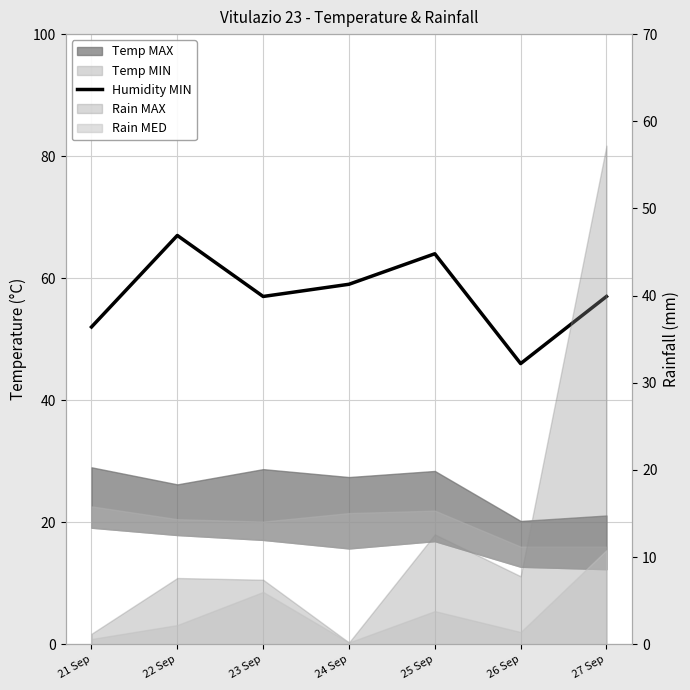

Where is the first local minimum?

23 Sep